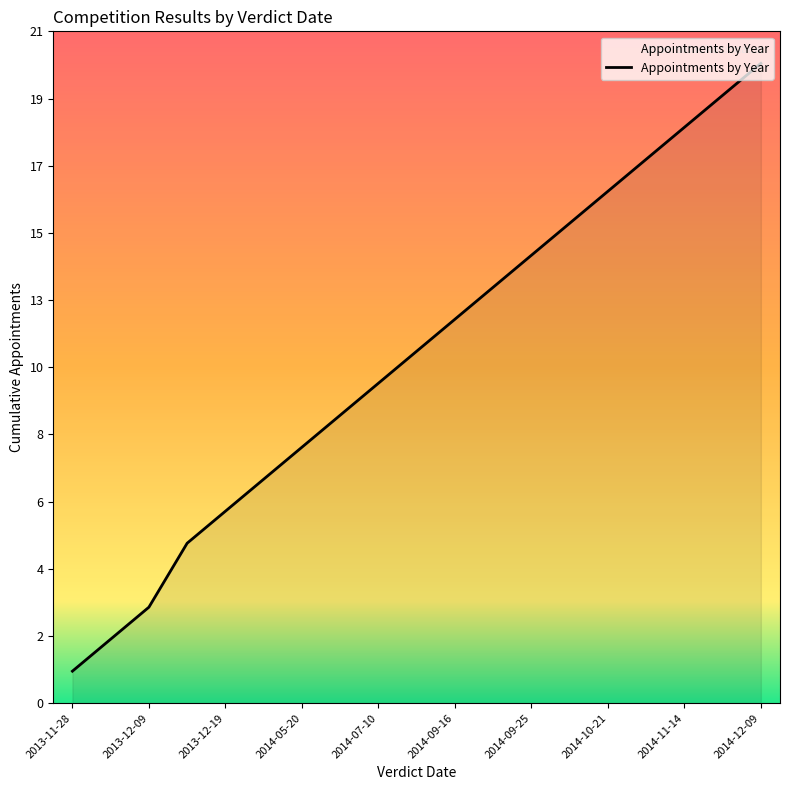

Does the chart display data point markers on the line(s)?

No